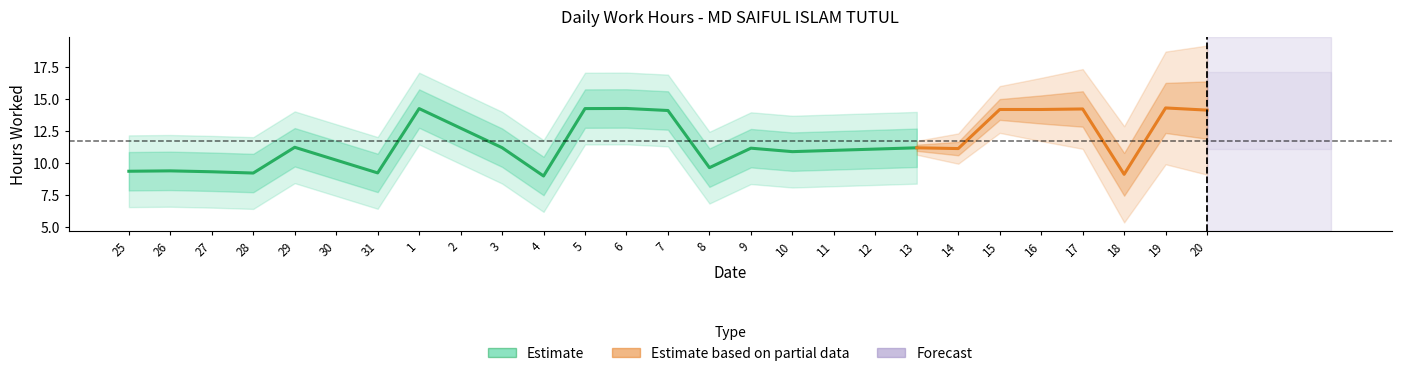

Is this an area chart (filled region under the line)?

No